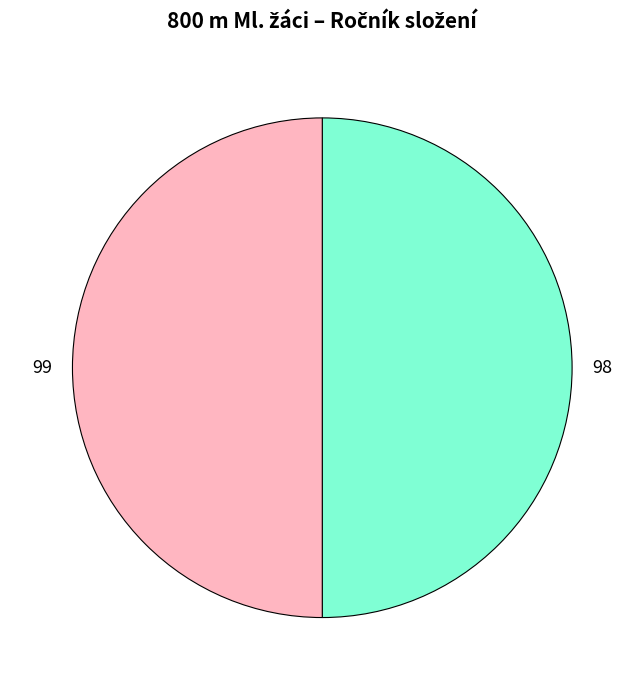

Is the sum of 98 and 99 greater than half?

Yes